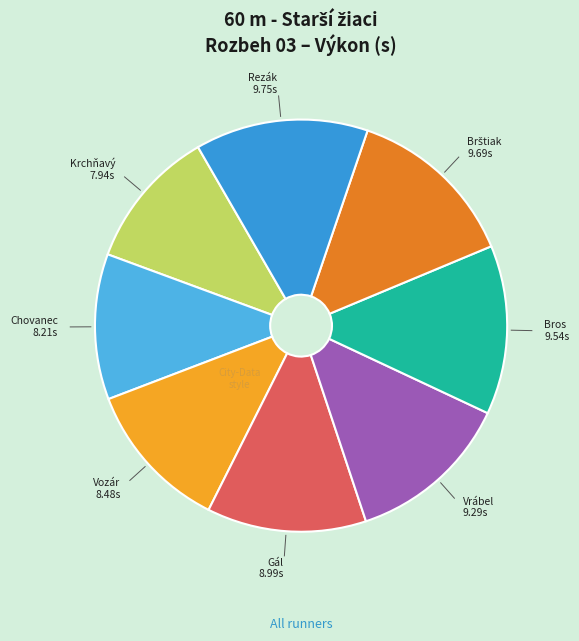

To the nearest percent, what is the average slice percentage?

12%